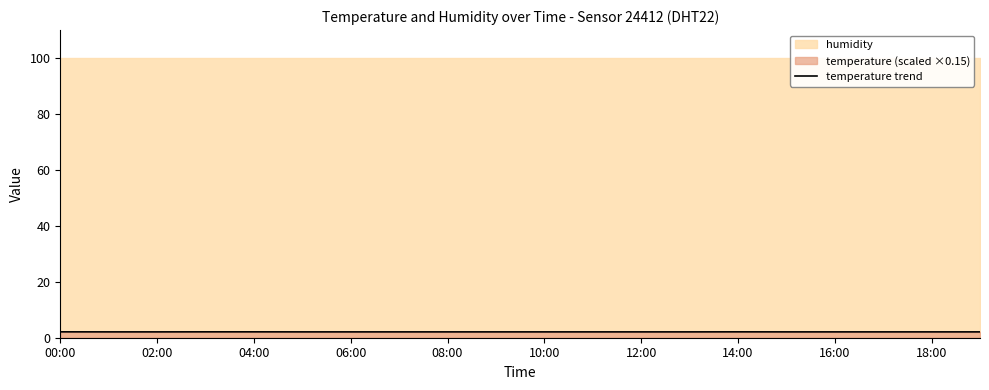

True or false: the data has more than 0 interior local peaks.

True